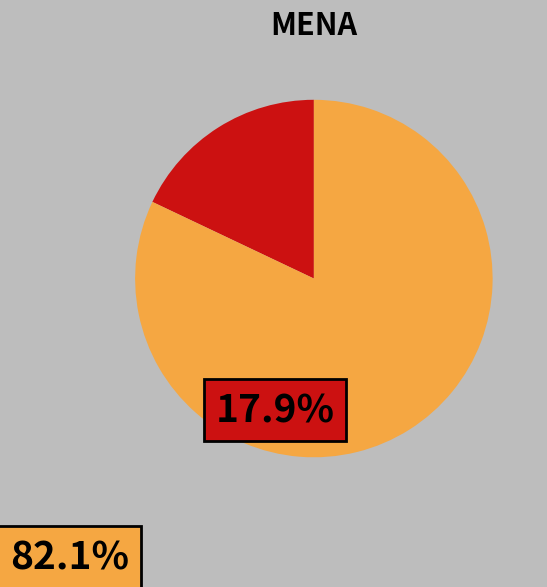

Does any single category account for the majority?

Yes